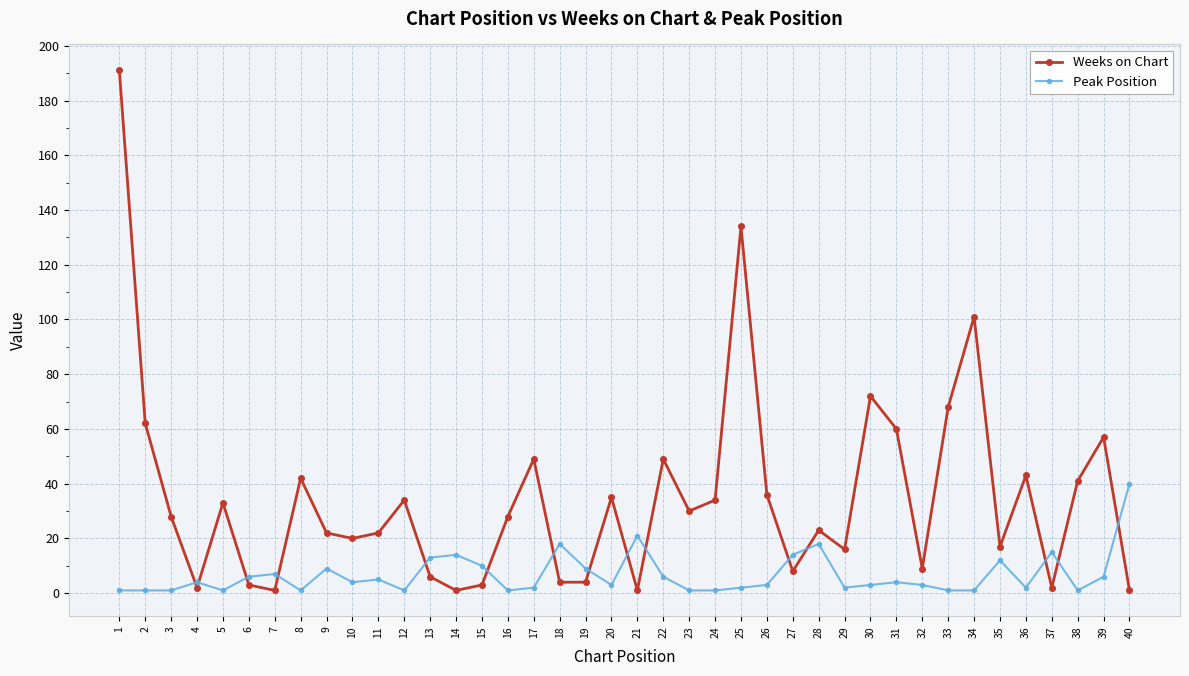

What are all the series names shown in the legend?

Weeks on Chart, Peak Position